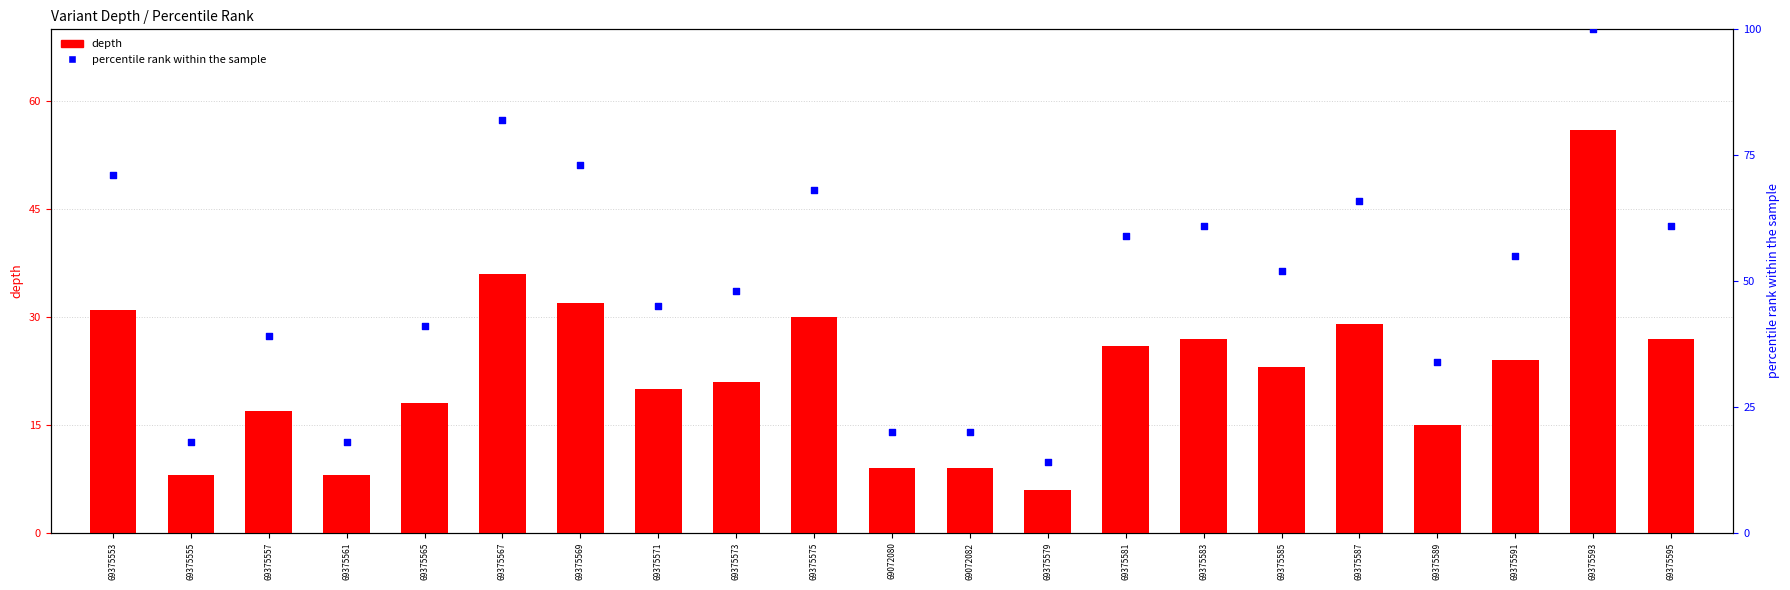

Is the value of depth at 69375555 greater than the value of percentile rank within the sample at 69375581?

No